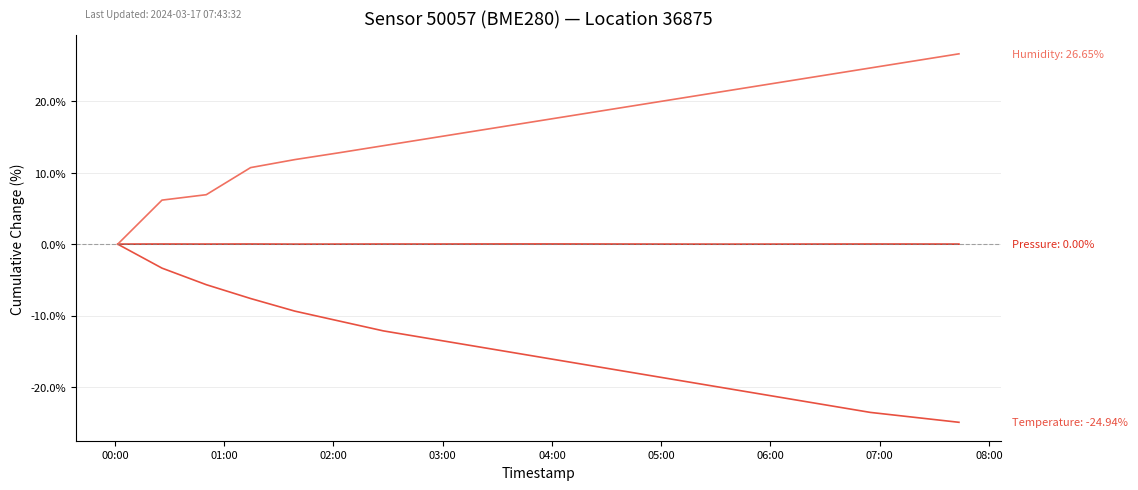

What is the minimum value shown in the chart?

-24.9